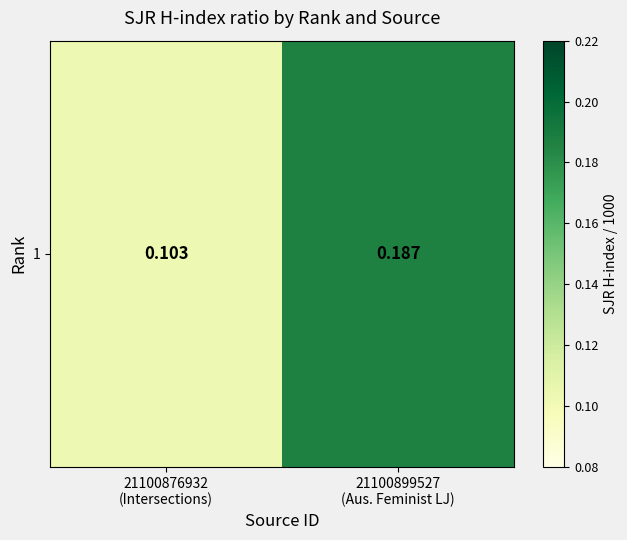

How many values are between 0 and 1?

2